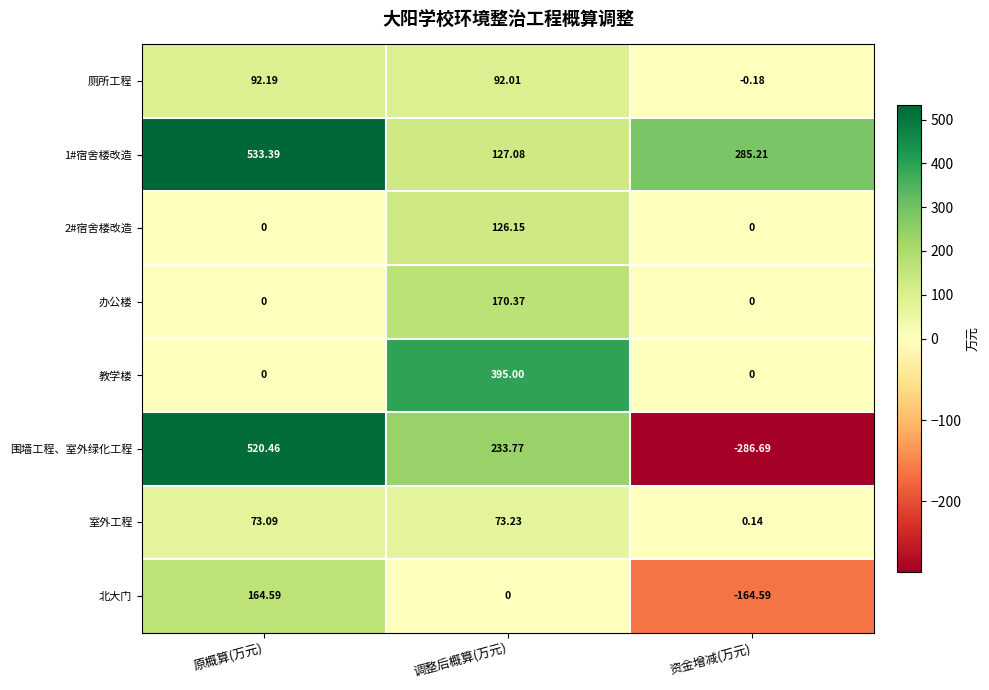

At how many categories does at least one series exceed 401?

1